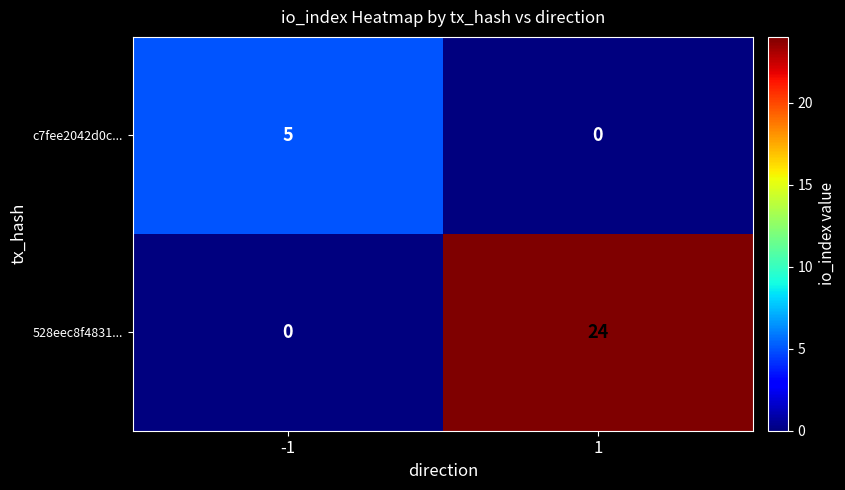

What is the sum of the c7fee2042d0c... values at 1 and -1?

5